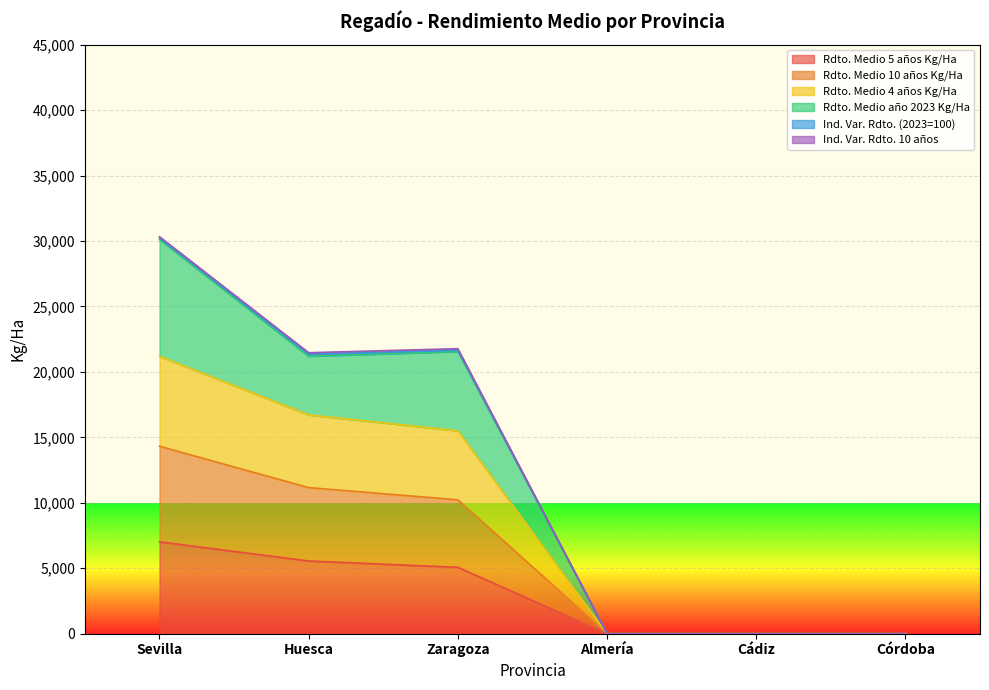

How many lines are shown in the chart?

6